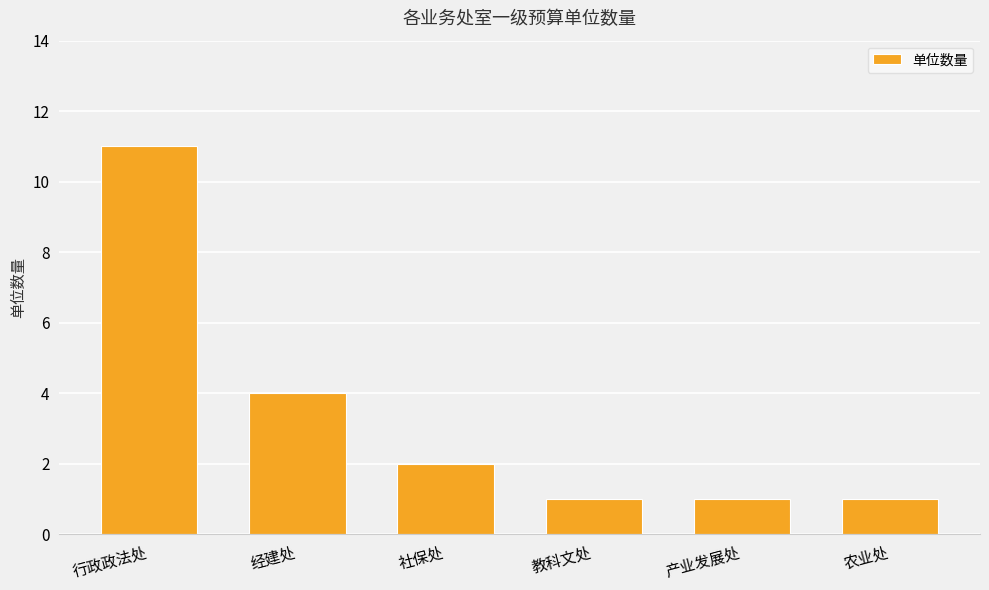

Which has a higher value, 农业处 or 行政政法处?

行政政法处